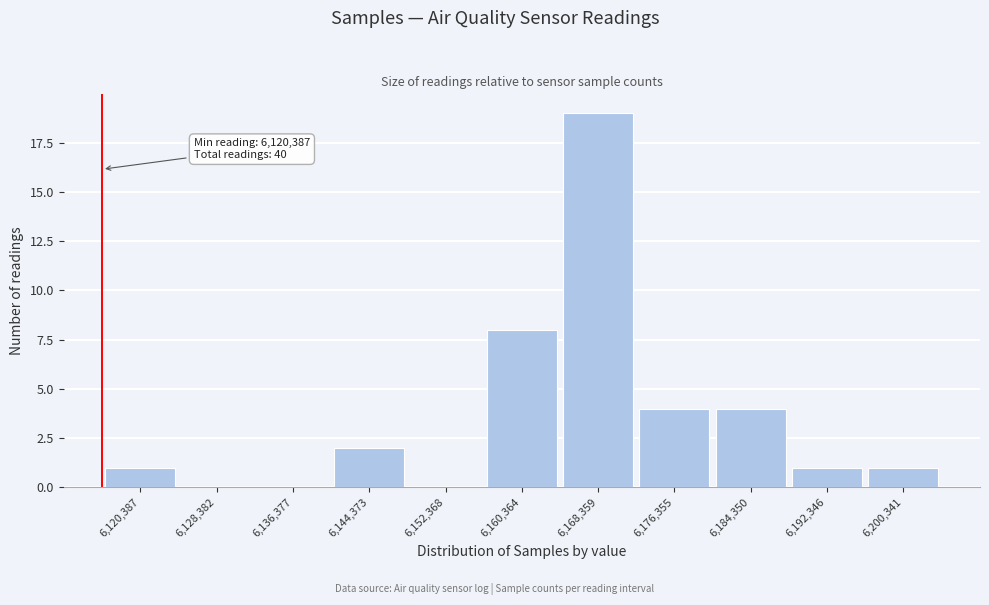

Reading left to right, what are all the values shown in this chart?

6,120,387=1	6,128,382=0	6,136,377=0	6,144,373=2	6,152,368=0	6,160,364=8	6,168,359=19	6,176,355=4	6,184,350=4	6,192,346=1	6,200,341=1